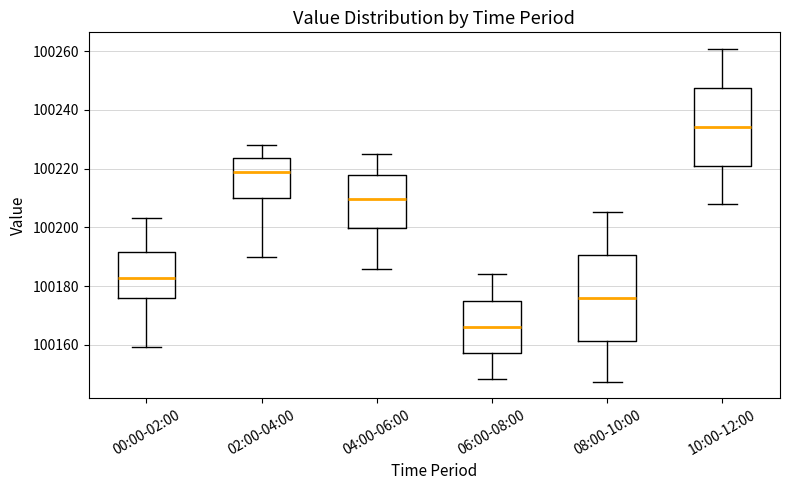

Reading left to right, read every box against the y-axis: the position of its median line, the range the box covers, and the ends of its whiskers. The values are not printed on the chart, so give them approximately, as read against the axis.

00:00-02:00: median 100182, box 100176 to 100192, whiskers 100160 to 100204
02:00-04:00: median 100218, box 100210 to 100224, whiskers 100190 to 100228
04:00-06:00: median 100210, box 100200 to 100218, whiskers 100186 to 100226
06:00-08:00: median 100166, box 100158 to 100176, whiskers 100148 to 100184
08:00-10:00: median 100176, box 100162 to 100190, whiskers 100148 to 100206
10:00-12:00: median 100234, box 100222 to 100248, whiskers 100208 to 100260